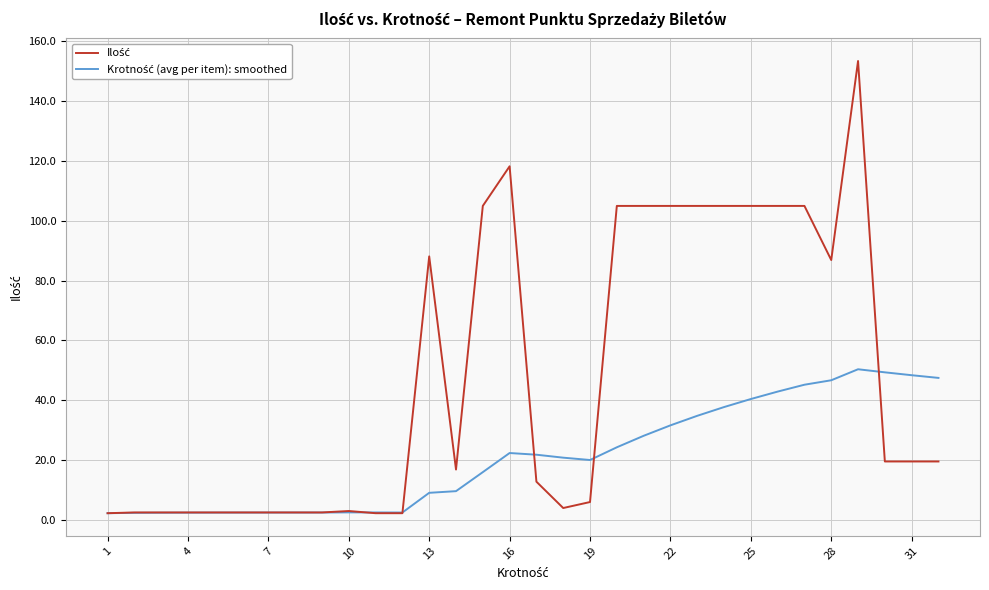

How many lines are shown in the chart?

2